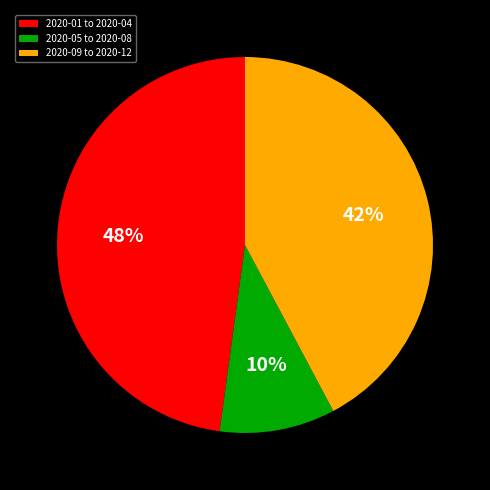

How many segments does this pie chart have?

3